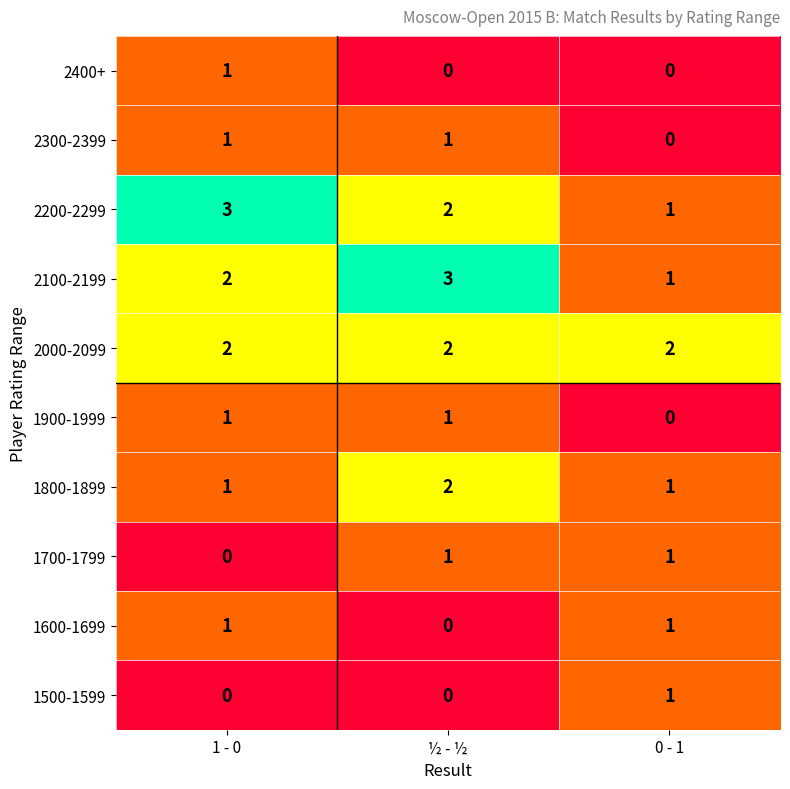

How many 2200-2299 values are between 1 and 3?

3